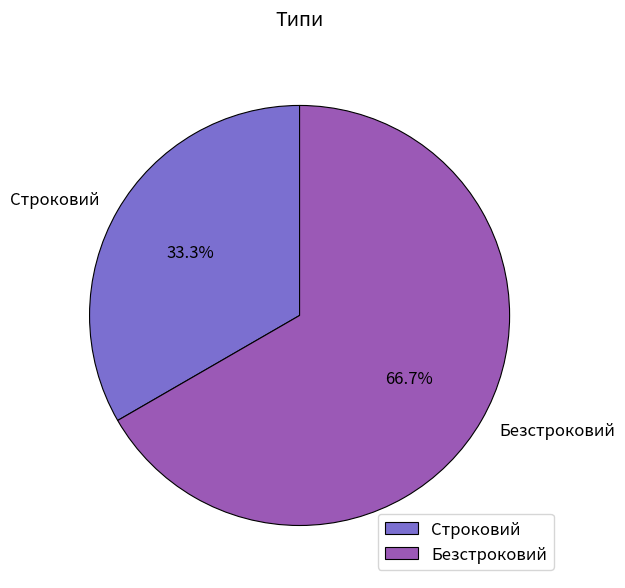

Does Безстроковий represent more than half of the total?

Yes